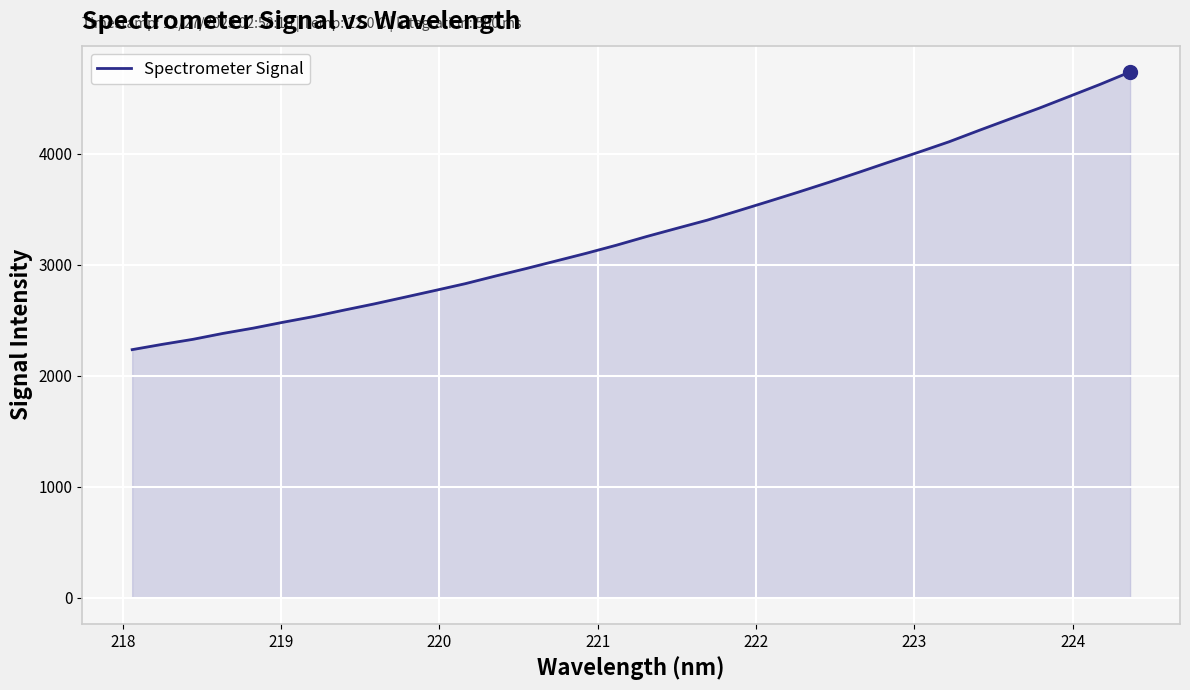

Reading left to right, extract all data points from this chart.

2235.7	2283.7	2328.3	2382.0	2429.6	2483.4	2534.3	2592.2	2648.2	2708.3	2768.8	2830.2	2899.1	2965.8	3034.9	3104.2	3177.3	3255.6	3329.8	3403.0	3485.4	3569.3	3654.5	3742.0	3832.8	3925.2	4016.2	4109.5	4212.8	4313.9	4414.3	4520.5	4627.1	4739.7